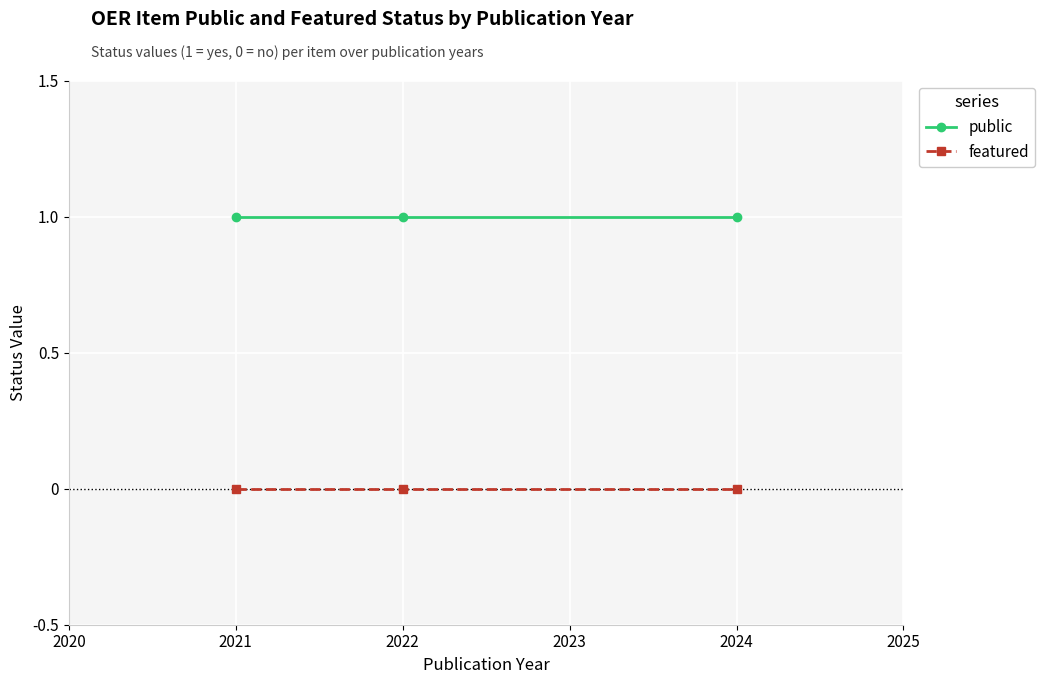

The value of public at 2021 is 0. True or false?

False